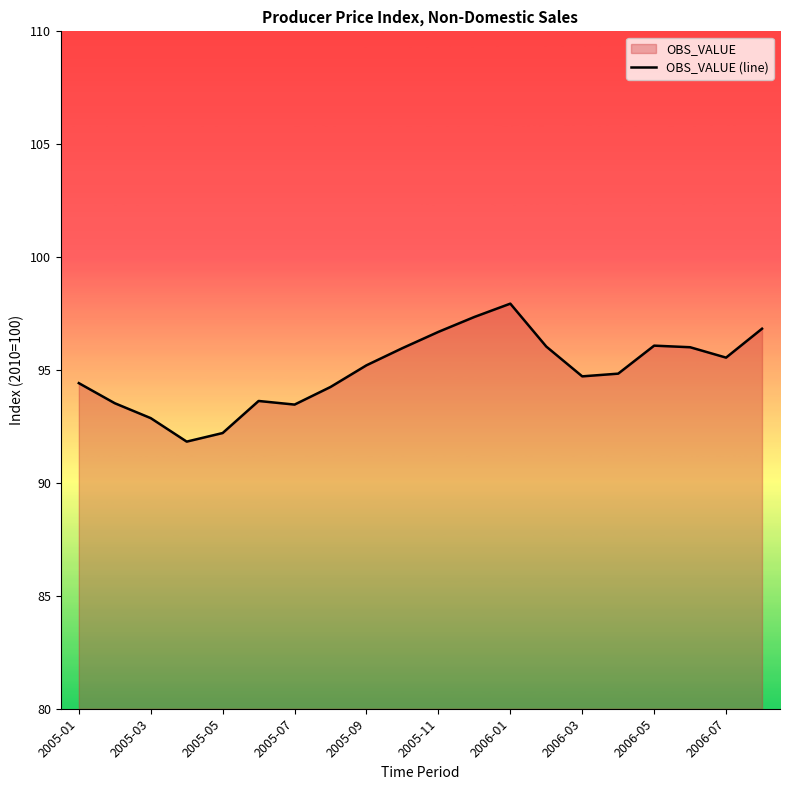

The chart shows a value of 96.8 at 19. True or false?

True